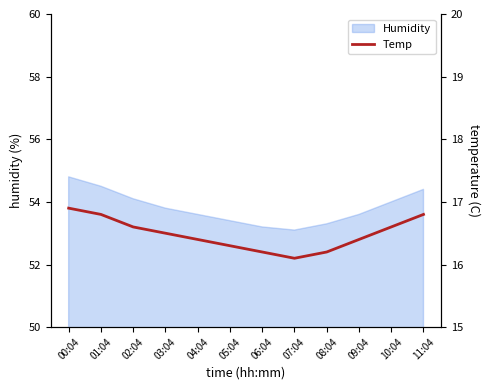

How many interior local valleys (lower than both neighbors) does the data have?

1